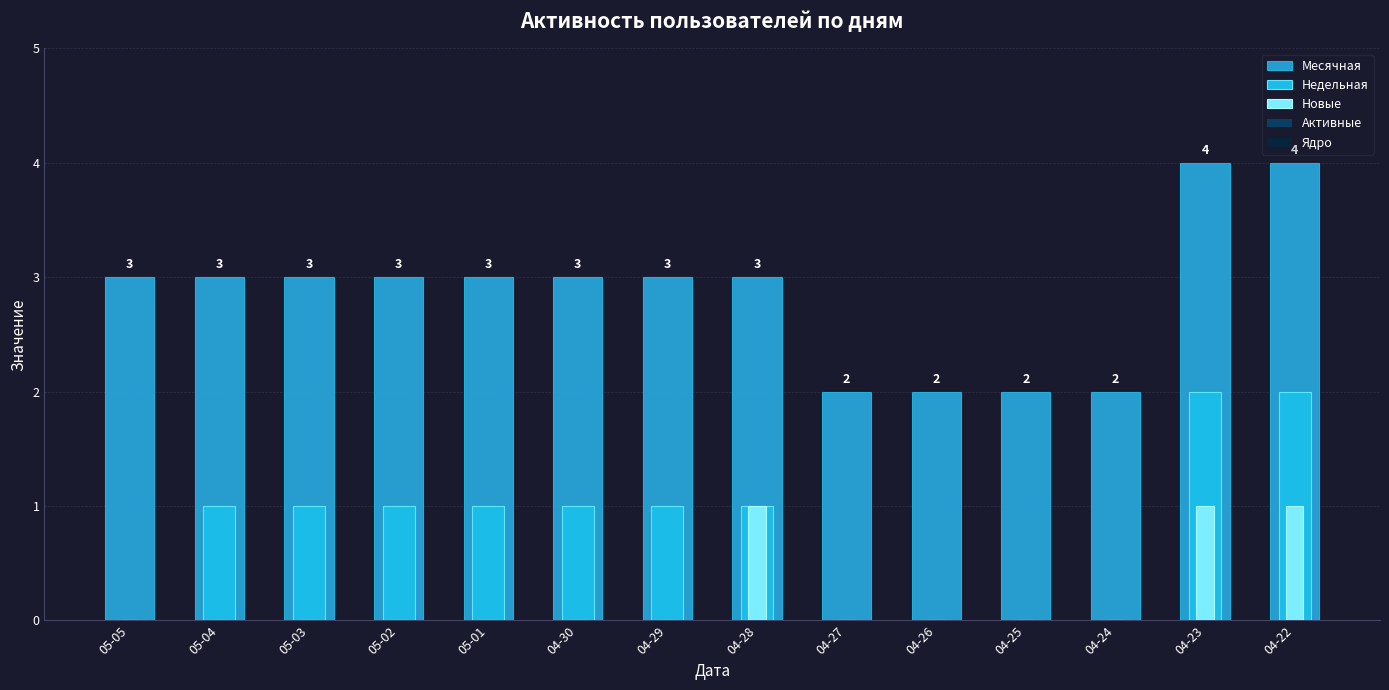

What is the value of the Месячная bar at the 9th from the left?

2